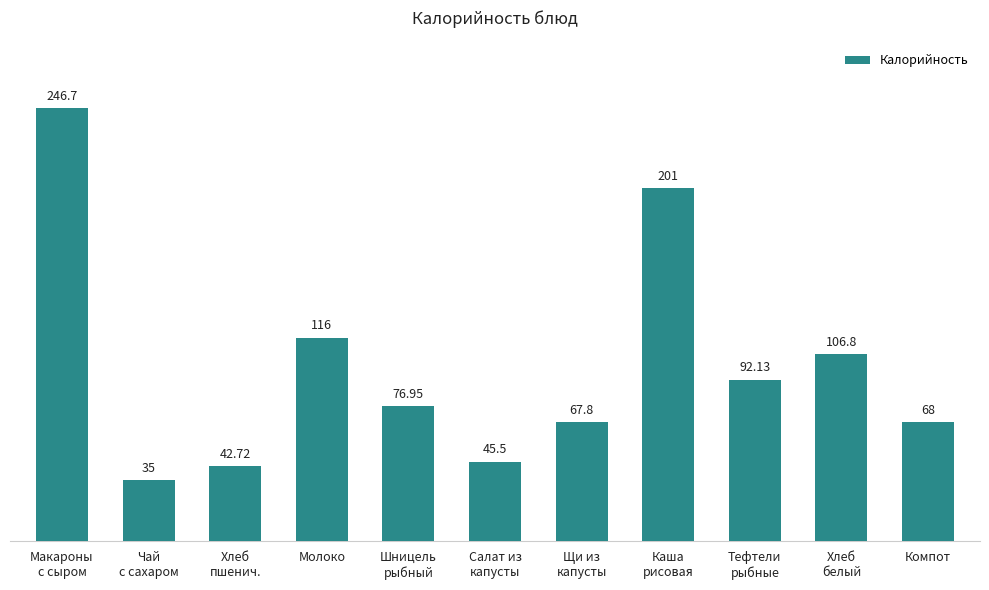

What position from the right is Каша
рисовая?

4